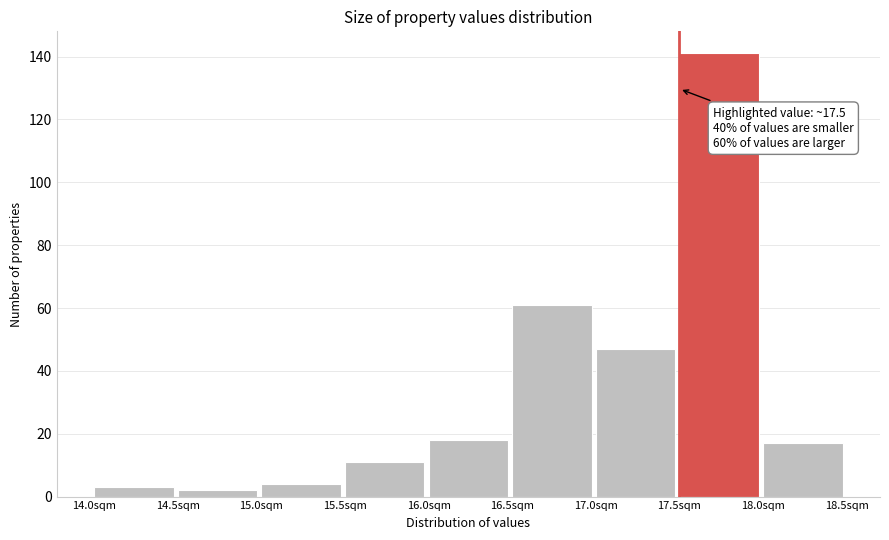

Over which range of the x-axis is the bar tallest?

17.5 to 18.0